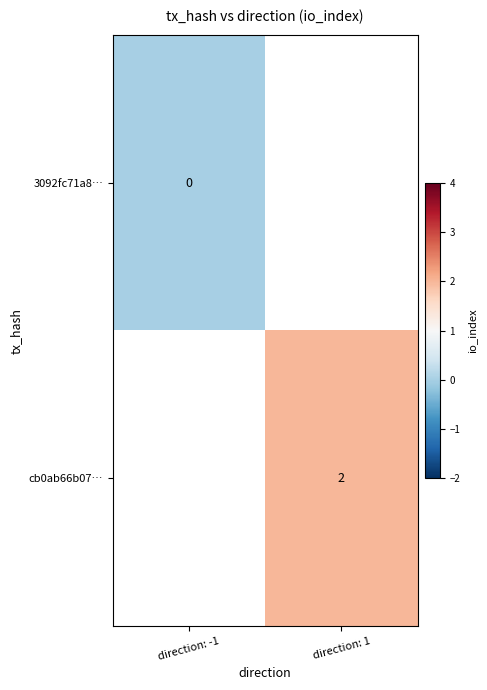

Is it true that cb0ab66b07… equals 0 at direction: 1?

False